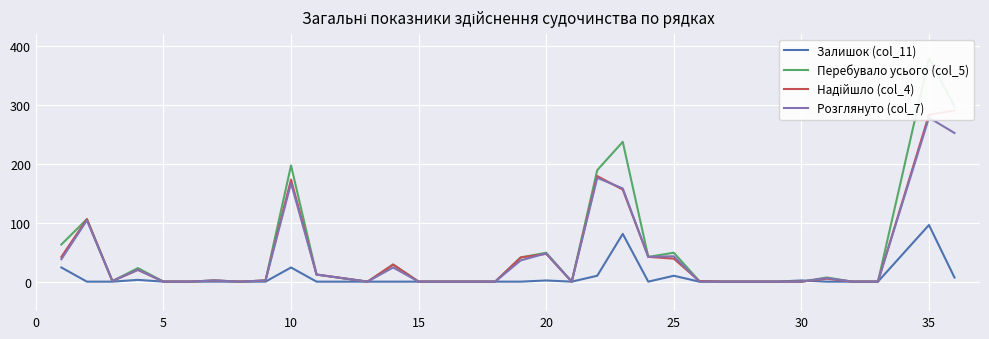

Where do Залишок (col_11) and Надійшло (col_4) first cross each other?

29 and 30